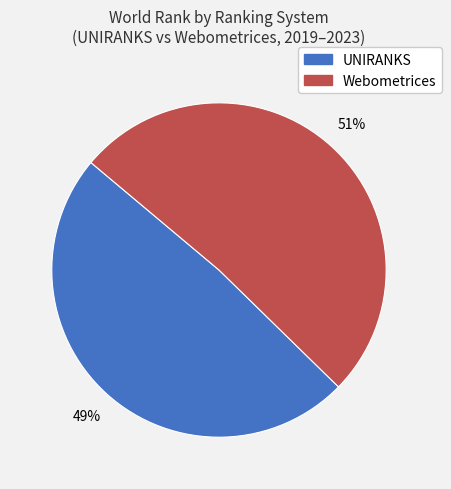

Between Webometrices and UNIRANKS, which is larger?

Webometrices